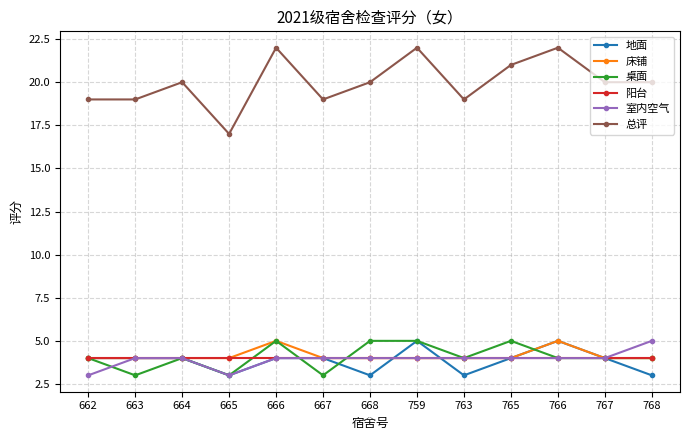

What is the difference between the highest and lowest values at 662?

16